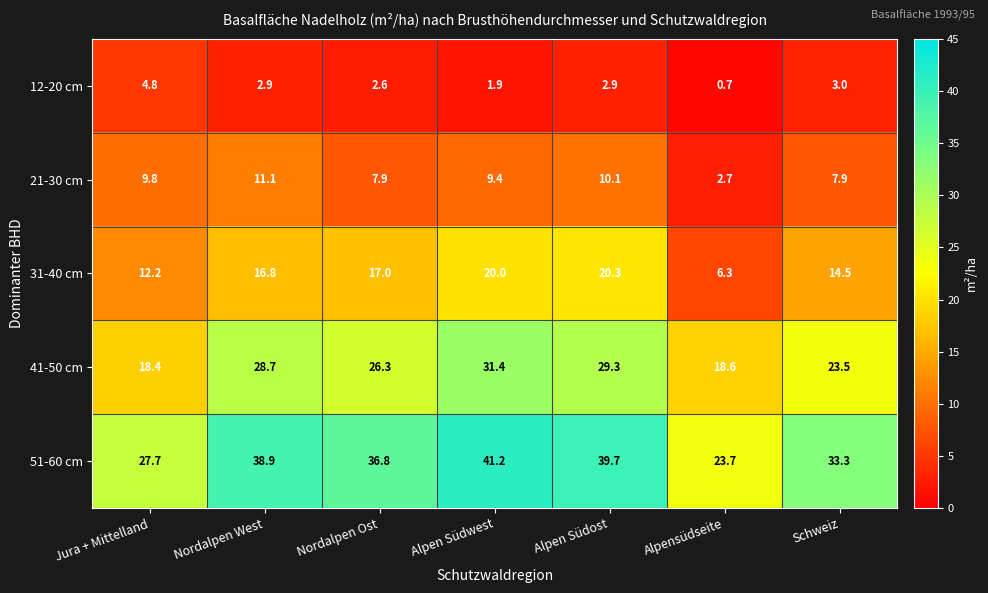

At Schweiz, list the series in order from smallest to largest.

12-20 cm, 21-30 cm, 31-40 cm, 41-50 cm, 51-60 cm